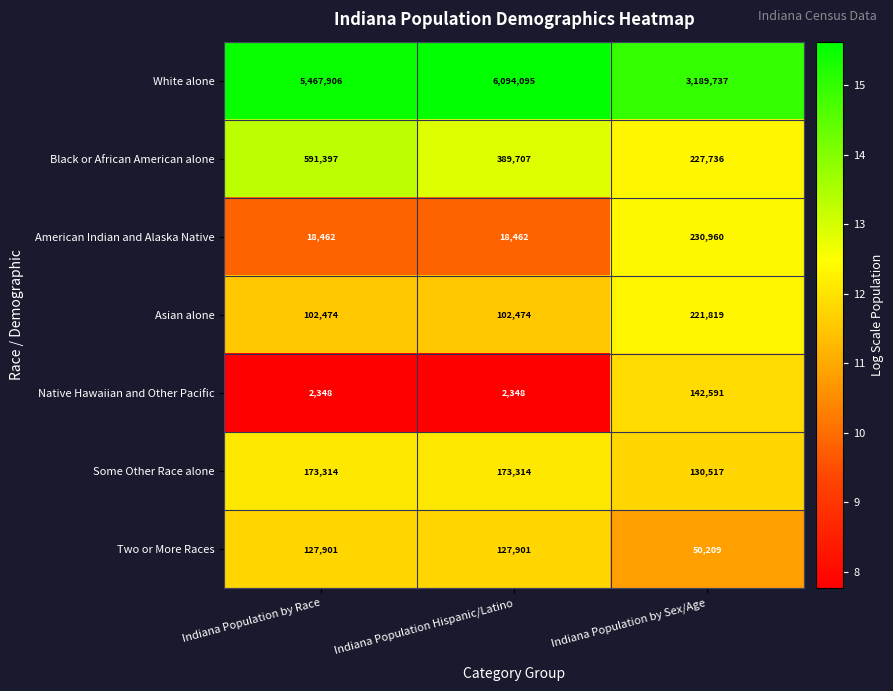

Which series has the widest spread of values?

White alone